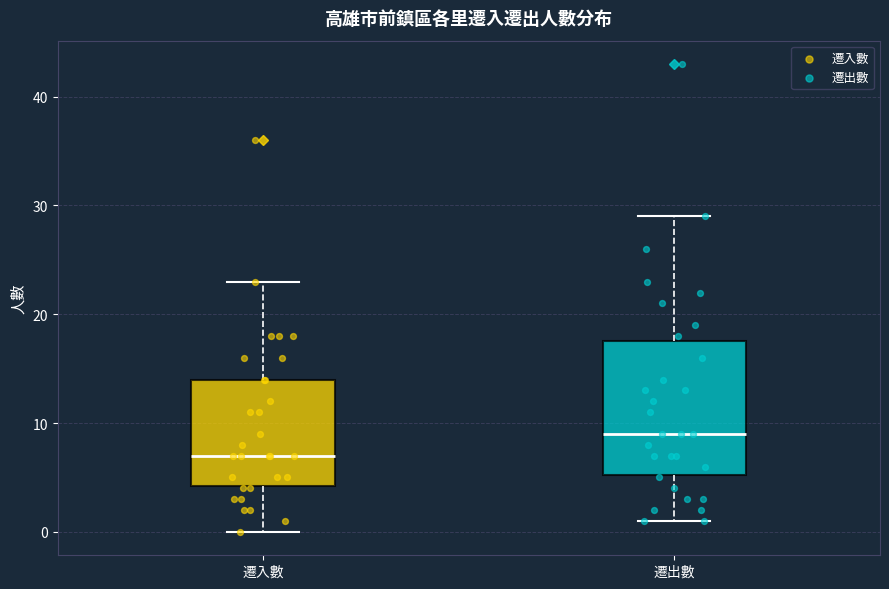

Reading left to right, read every box against the y-axis: the position of its median line, the range the box covers, and the ends of its whiskers. The values are not printed on the chart, so give them approximately, as read against the axis.

遷入數: median 7, box 4 to 14, whiskers 0 to 23
遷出數: median 9, box 5 to 18, whiskers 1 to 29